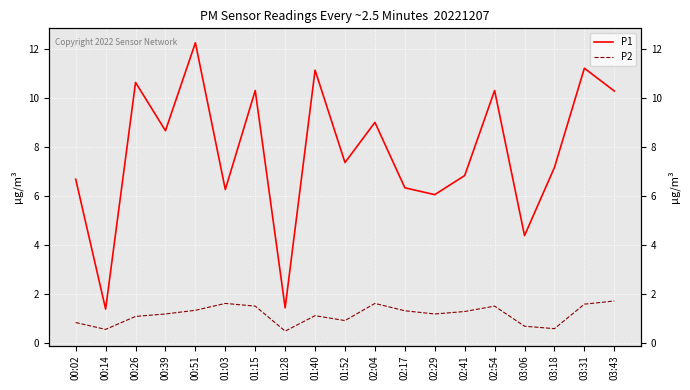

What is the sum of all P1 values?

148.0